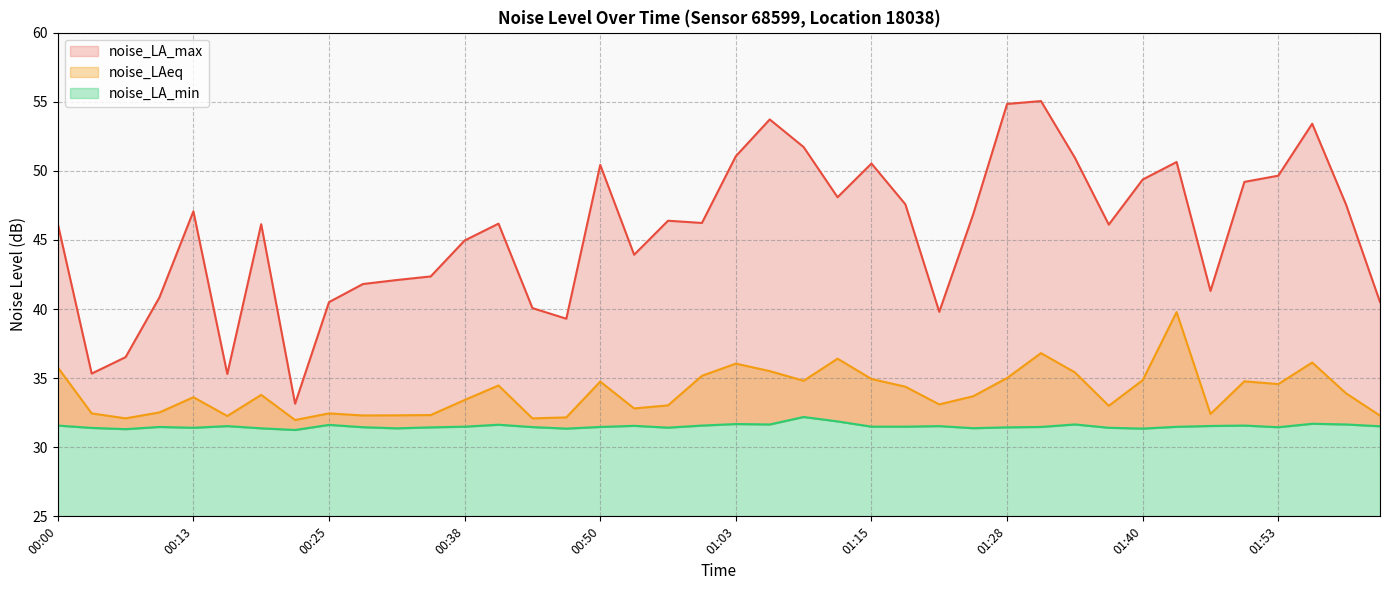

Is it true that noise_LA_max equals 43.9 at 00:53?

True